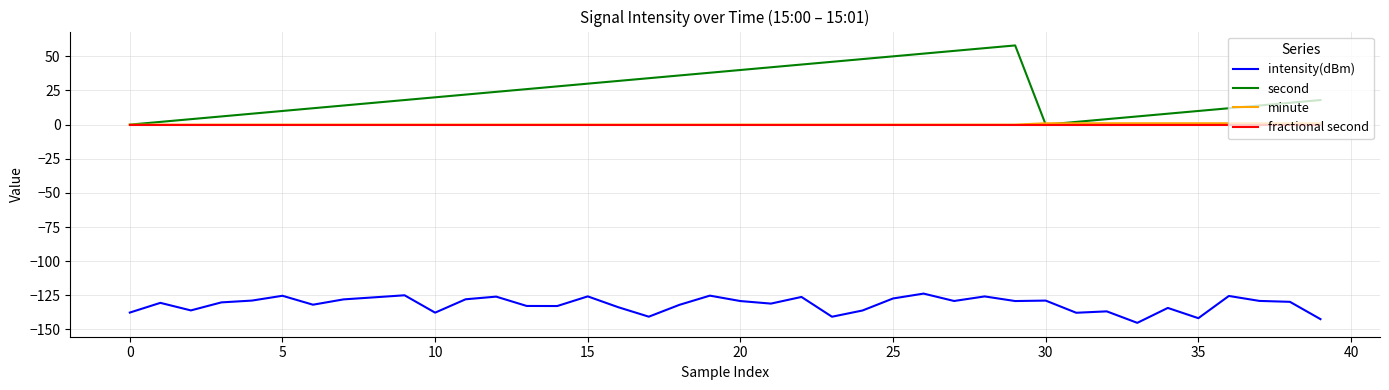

What is the smallest value displayed?

-145.2